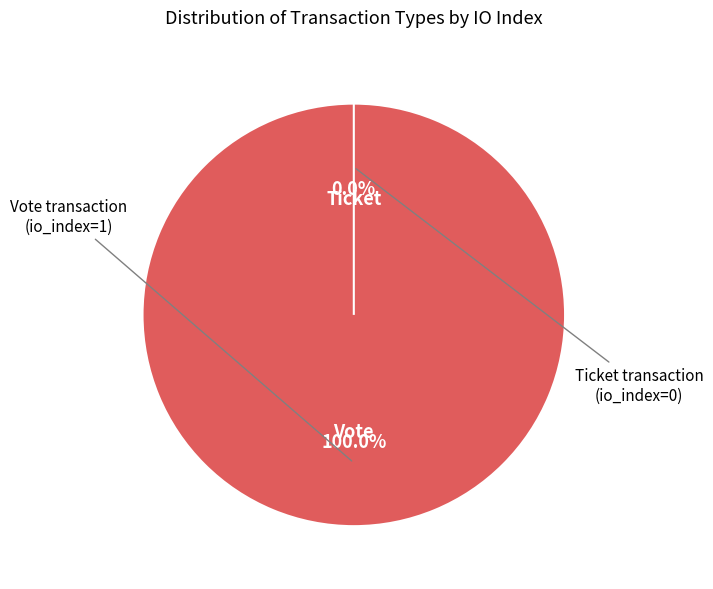

To the nearest percent, what is the difference between the largest and smallest slice percentages?

100%